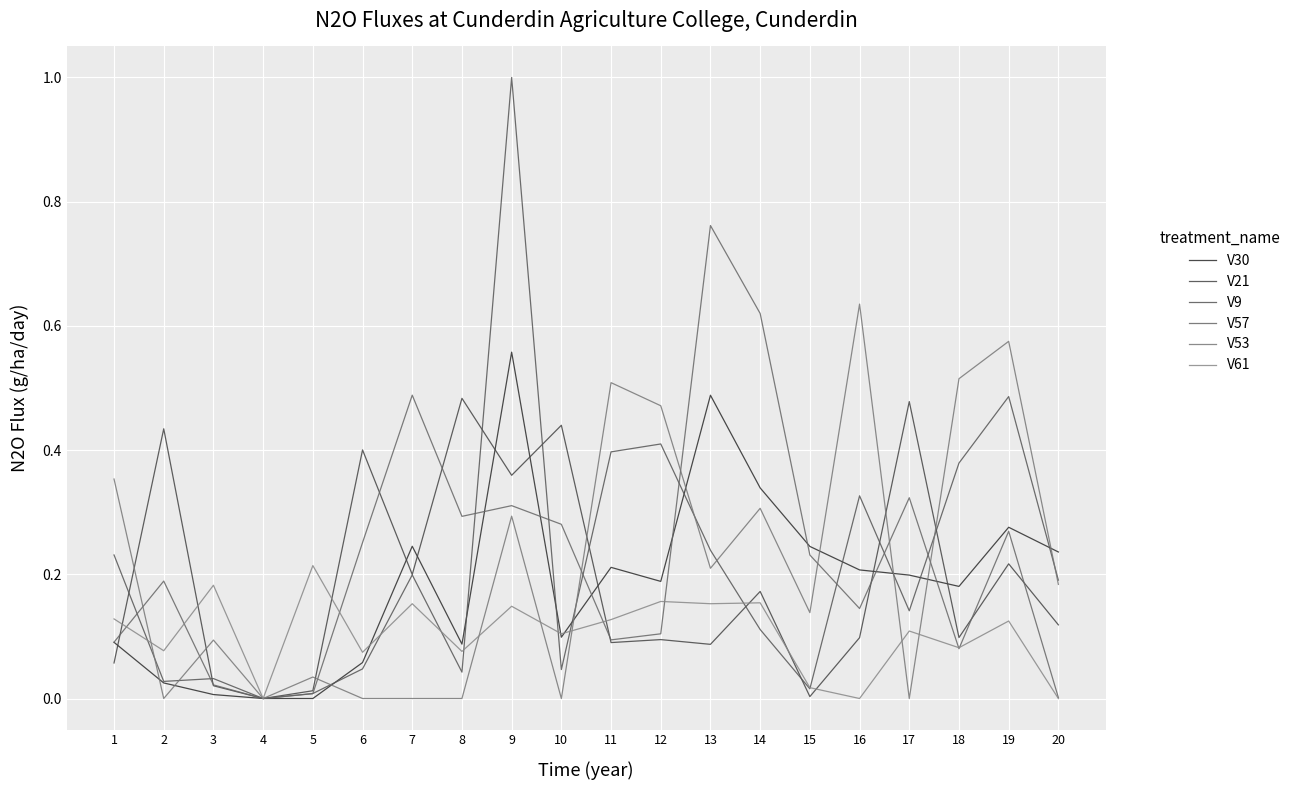

True or false: V53 has a value of 0.3 at 14.

True